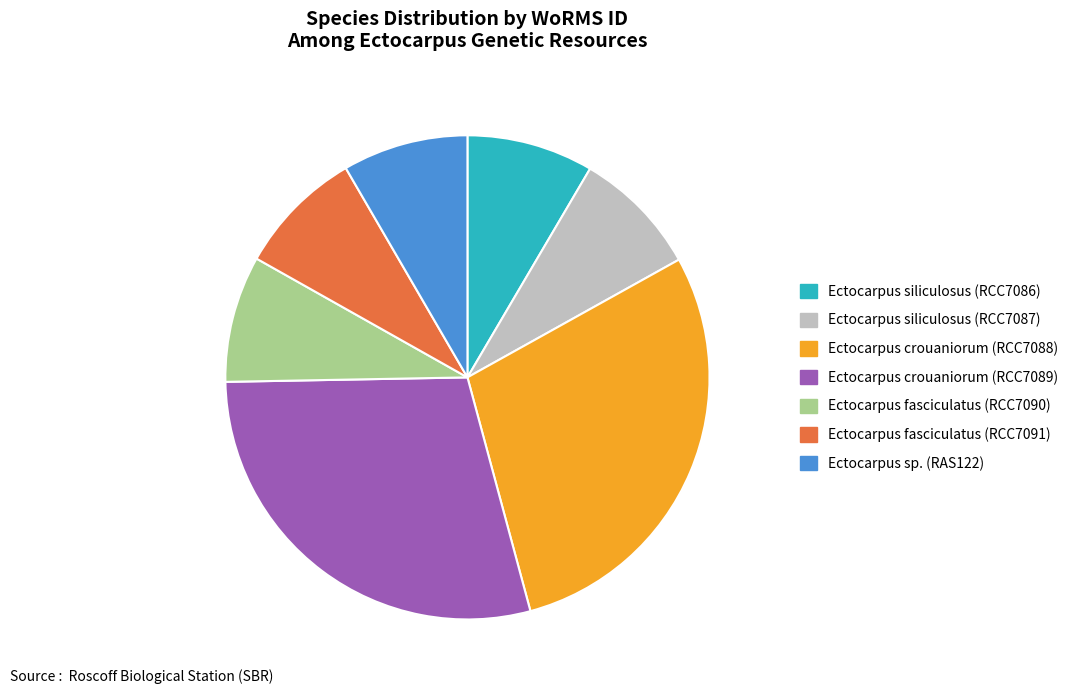

What is the ratio of the value at Ectocarpus crouaniorum (RCC7089) to the value at Ectocarpus siliculosus (RCC7086)?

3.4